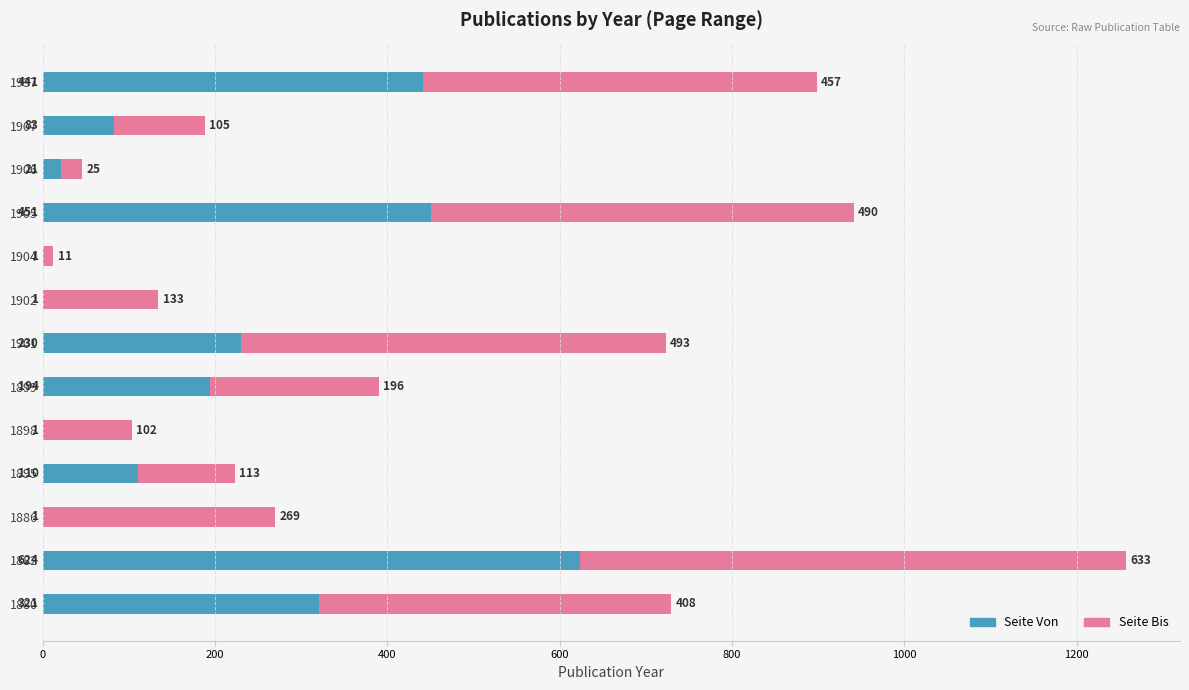

Is it true that Seite Von equals 397 at 1901?

False